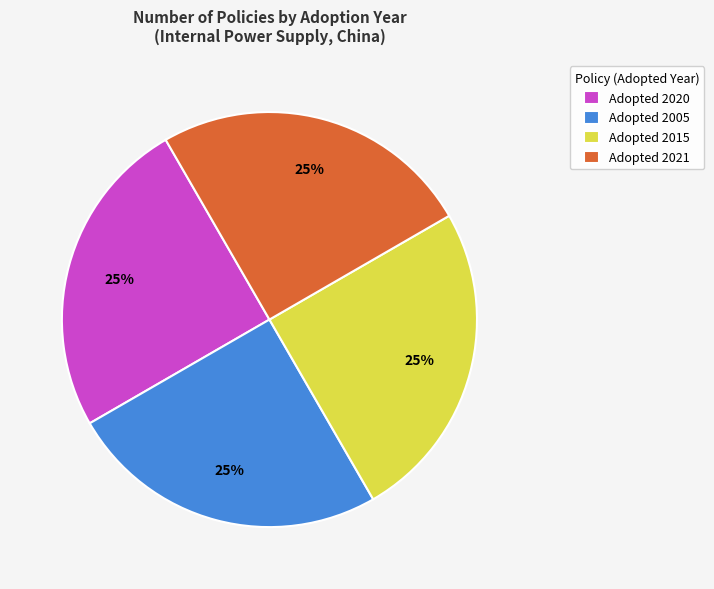

To the nearest percent, what is the combined percentage of Adopted 2021 and Adopted 2015?

50%